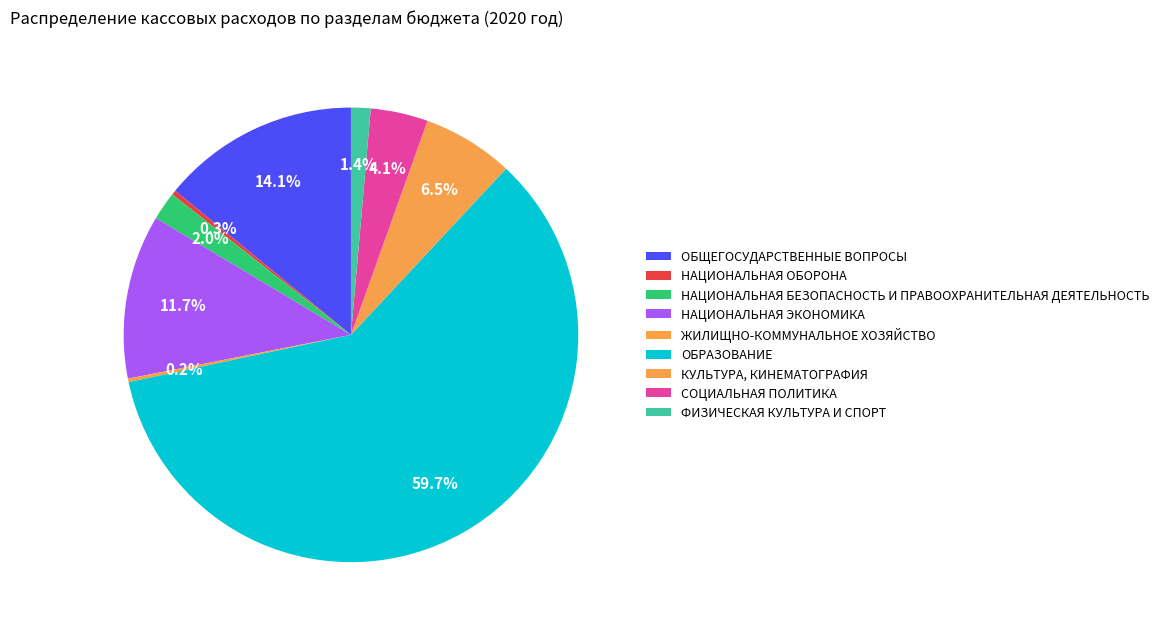

To the nearest percent, what is the difference between the largest and smallest slice percentages?

59%